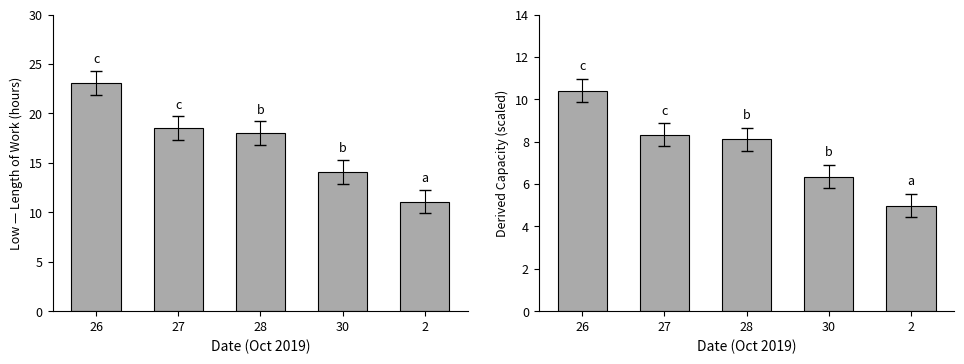

What is the sum of the Low (hours) values at 26 and 28?

41.1